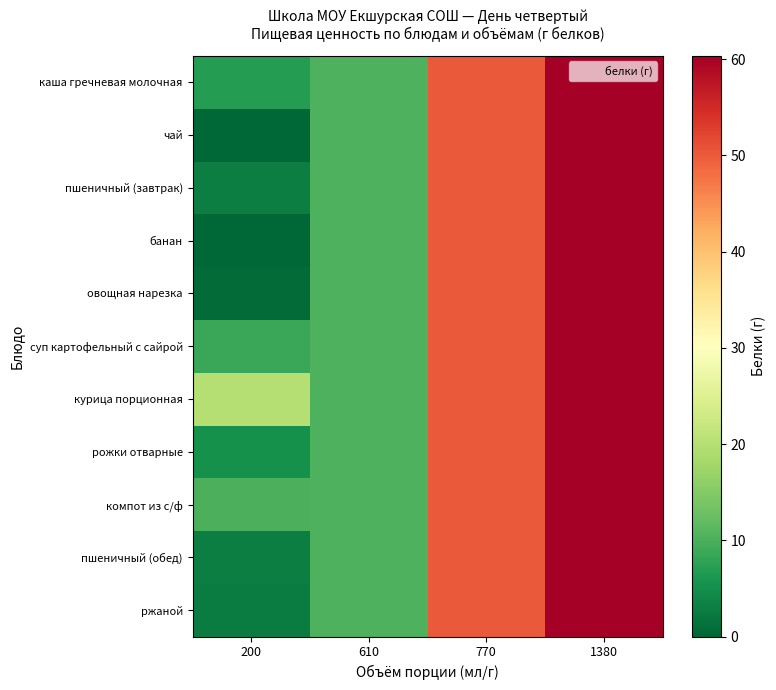

At how many categories does at least one series exceed 29?

2